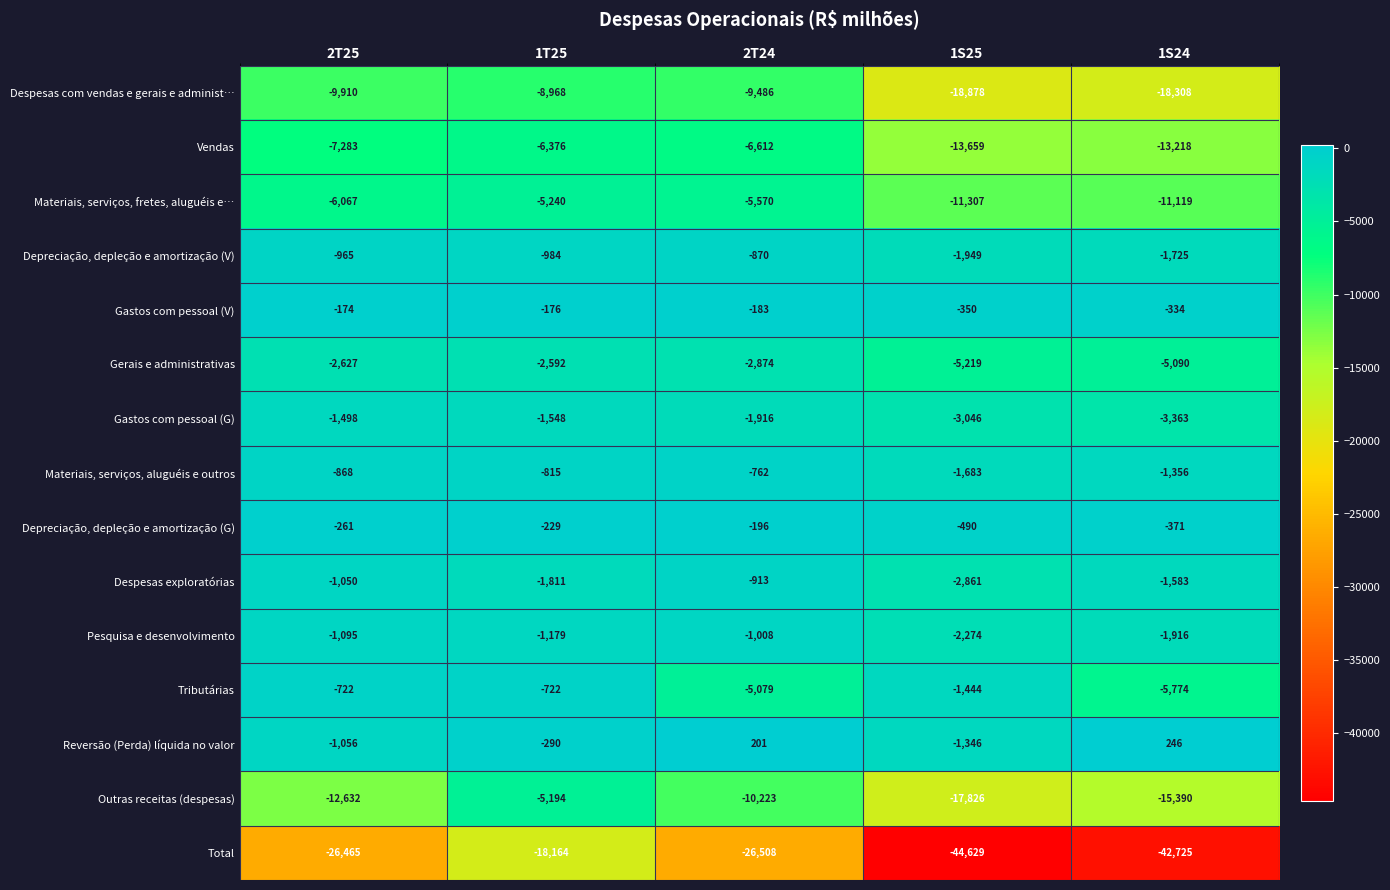

How many distinct data groups are displayed?

15